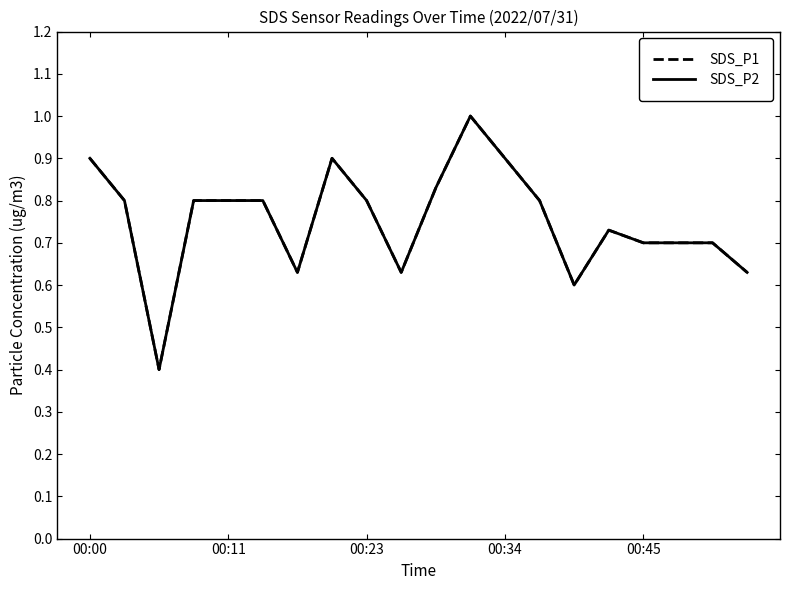

Does the chart have visible grid lines?

No